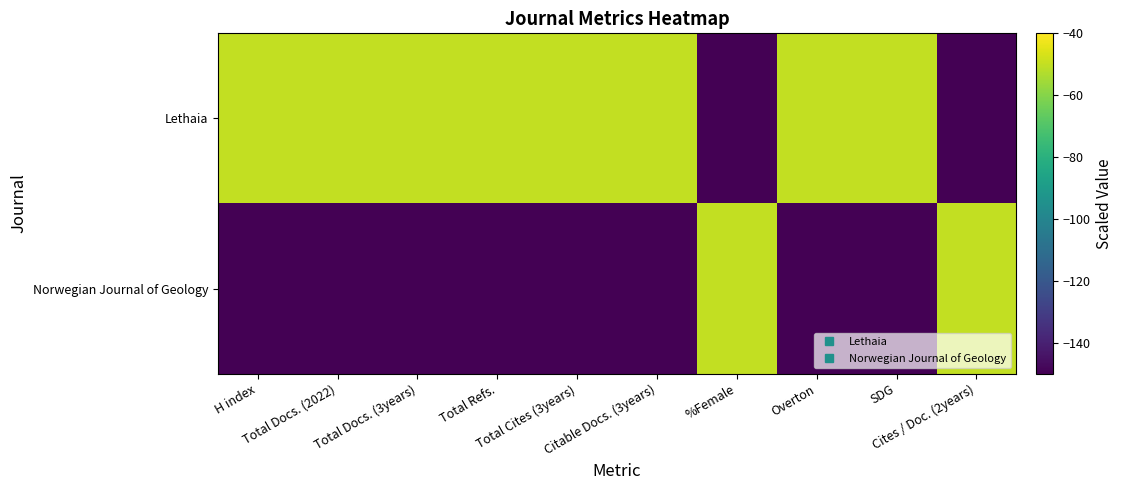

Count the number of categories in the chart.

10